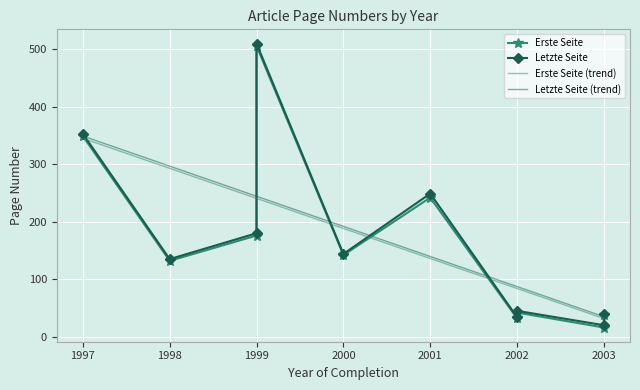

Which has a higher value, 2003 or 2001?

2001